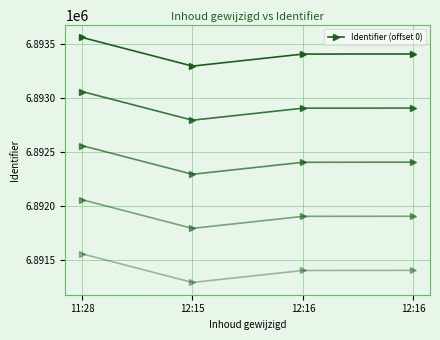

What is the label of the 1st point from the left?

11:28